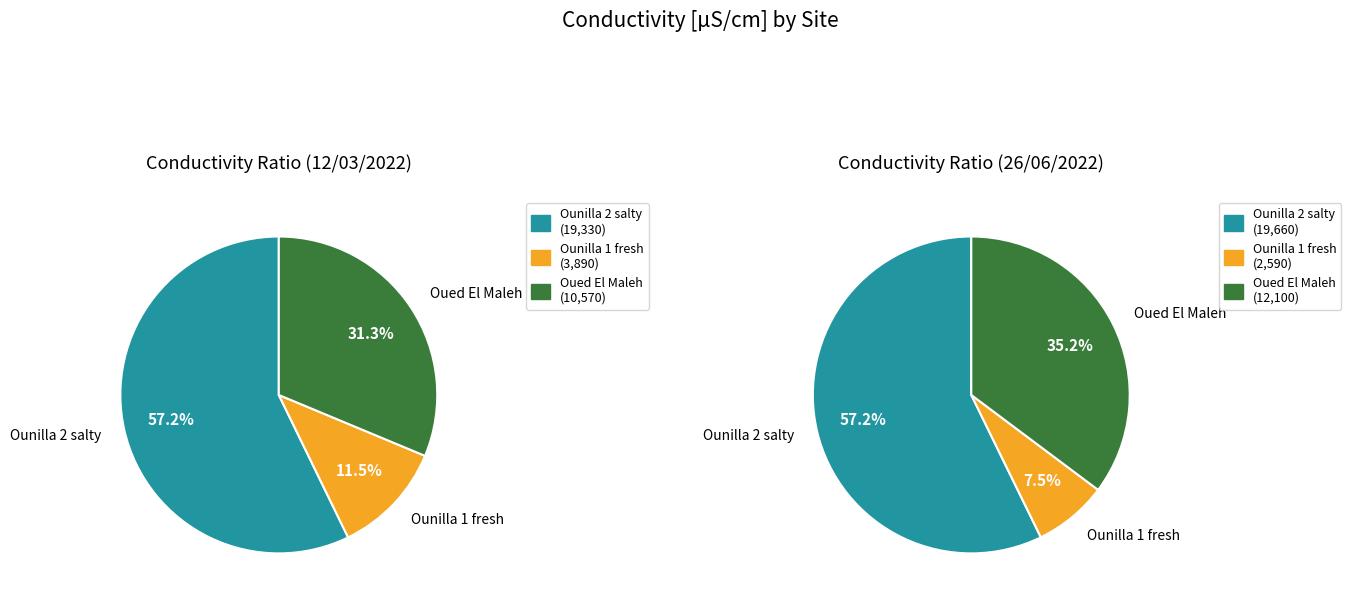

What is the smallest slice in the pie chart?

Ounilla 1 fresh